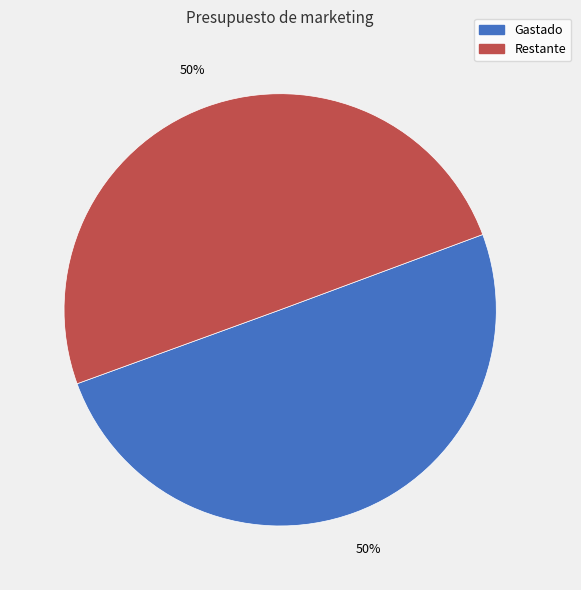

To the nearest percent, what is the average slice percentage?

50%